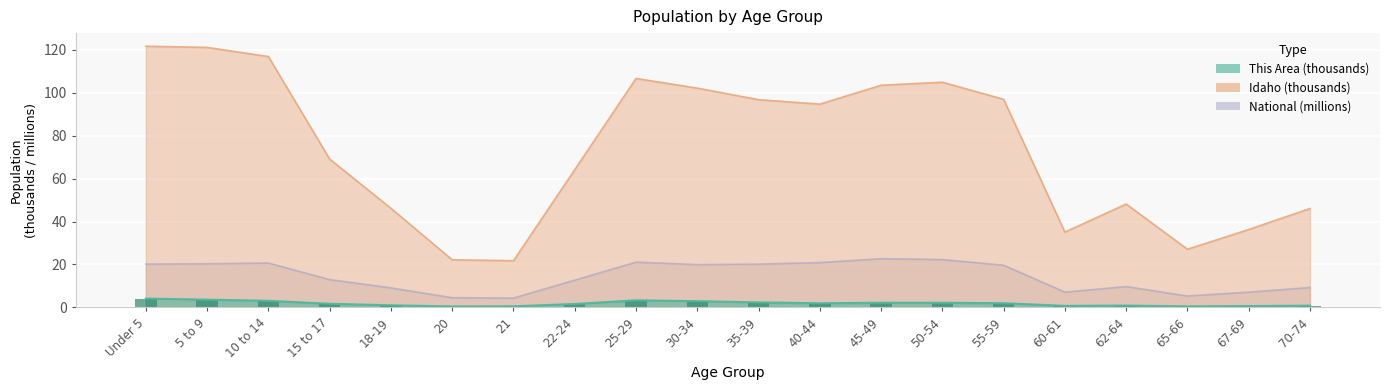

What is the average value of the This Area series?

1.8